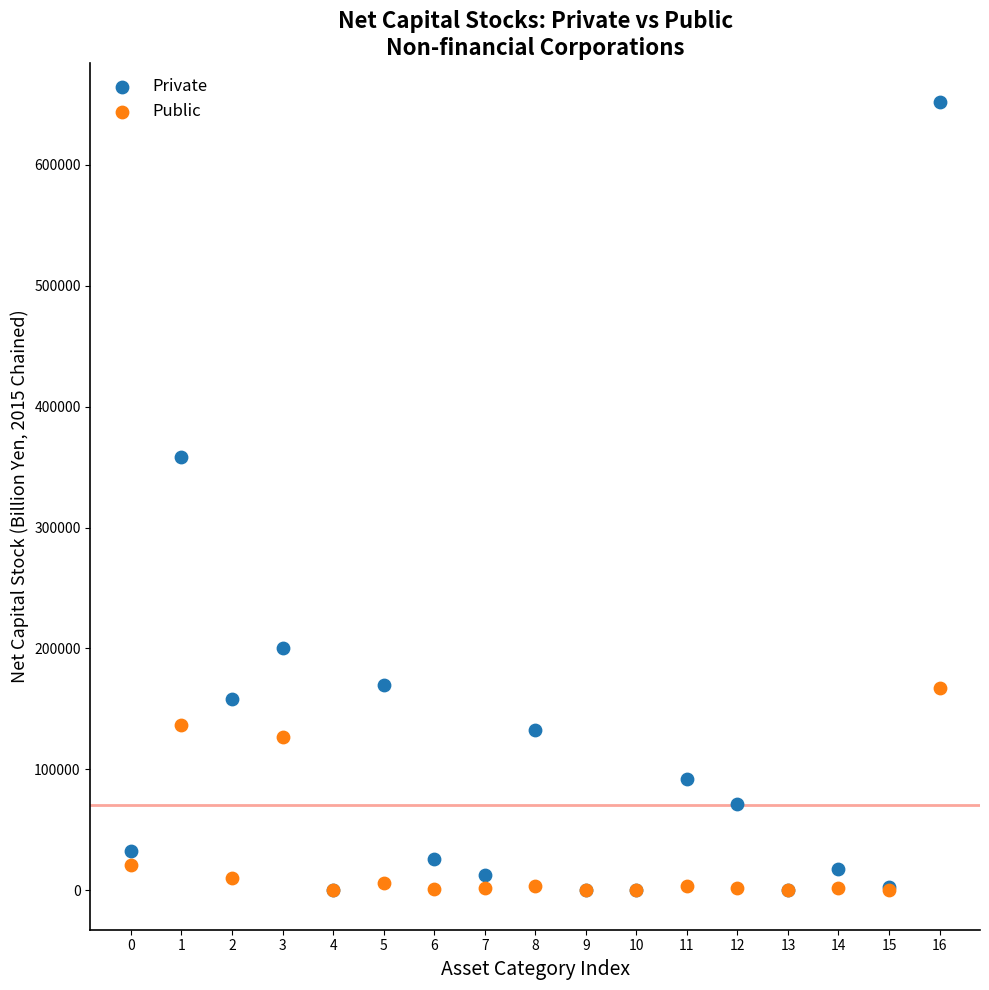

Across all series, what Y value is closest to 325831?

358613.0